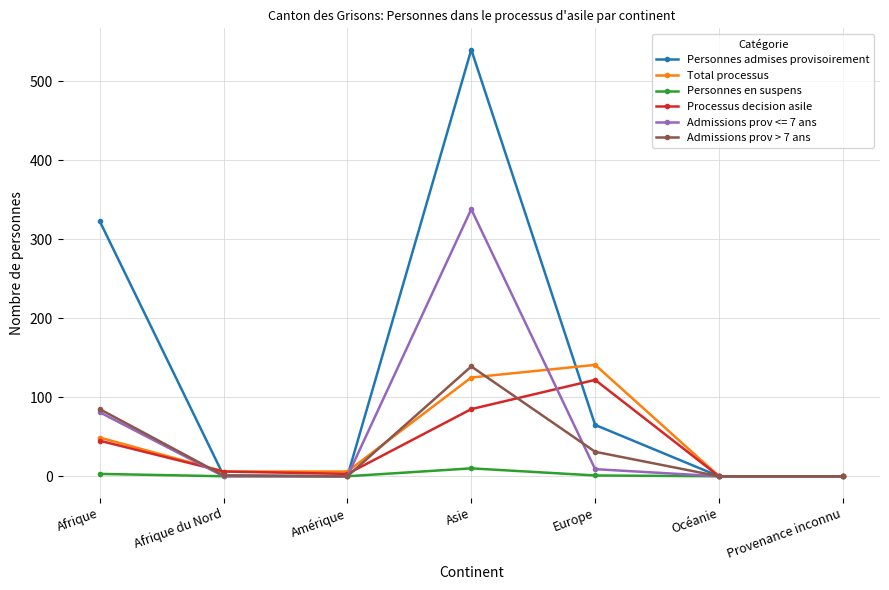

True or false: Admissions prov > 7 ans has more than 1 interior local peaks.

False